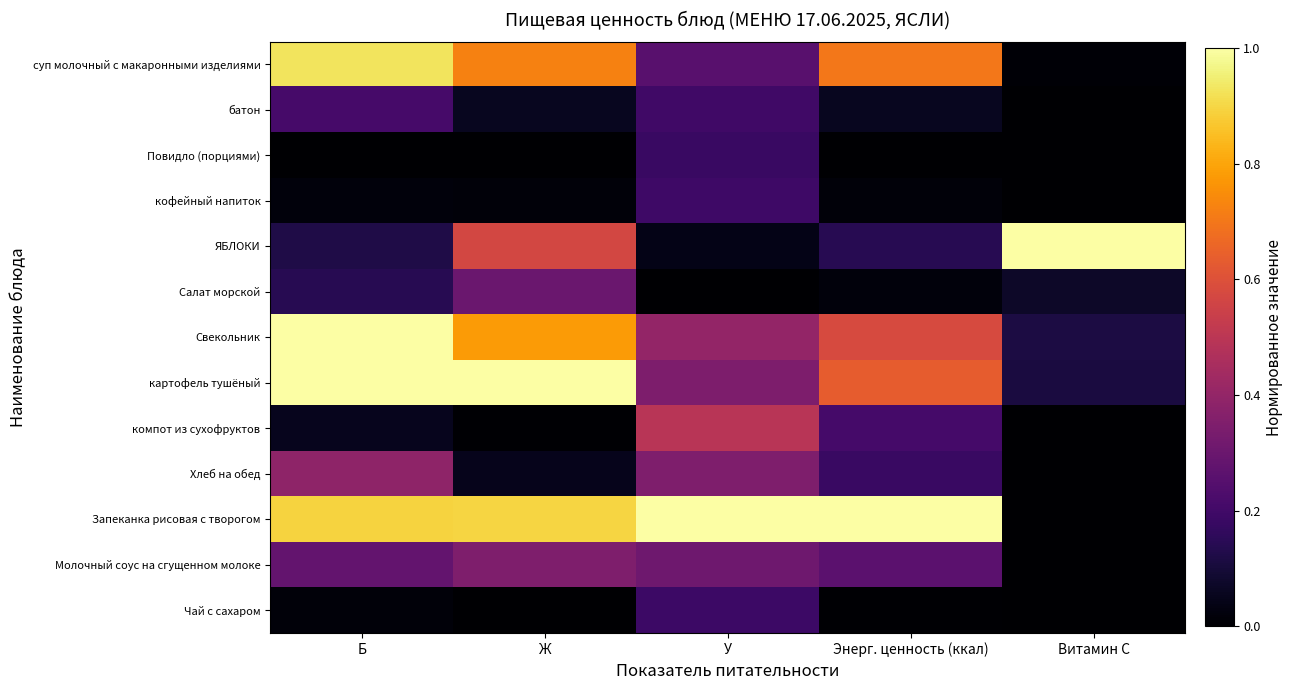

What is the total value across all series at У?

4.0